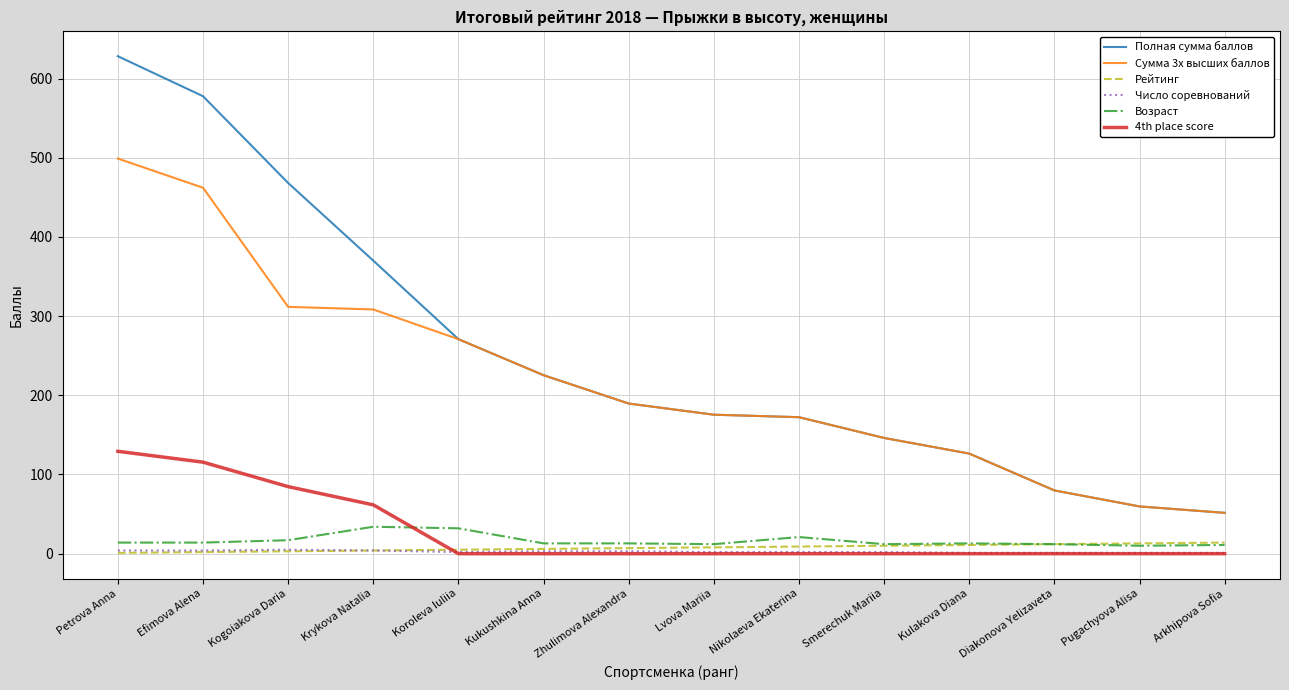

The value of Полная сумма баллов at Nikolaeva Ekaterina is 172.3. True or false?

True